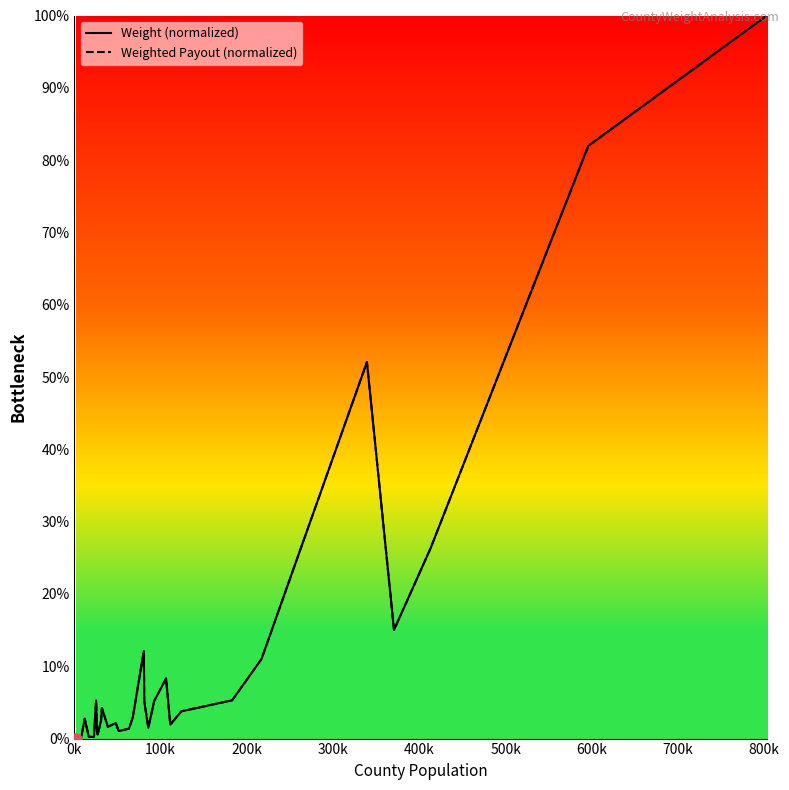

Reading right to left, what are all the values shown in this chart?

Weight (normalized): 100.0	82.0	26.3	15.0	52.1	11.0	5.3	3.8	1.9	8.3	5.2	1.5	5.2	12.1	2.9	1.4	1.0	2.2	1.6	4.2	2.5	0.5	0.9	5.3	1.5	0.4	0.2	0.2	2.8	0.3	0.1	0.2	0.1	0.0
Weighted Payout (normalized): 100.0	82.0	26.3	15.0	52.1	11.0	5.3	3.8	1.9	8.3	5.2	1.5	5.2	12.1	2.9	1.4	1.0	2.2	1.6	4.2	2.5	0.5	0.9	5.3	1.5	0.4	0.2	0.2	2.8	0.3	0.1	0.2	0.1	0.0